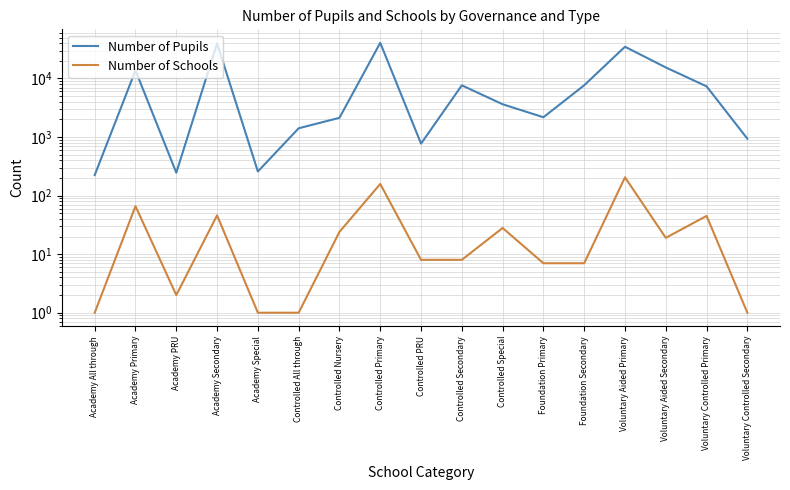

Does the chart have visible grid lines?

Yes